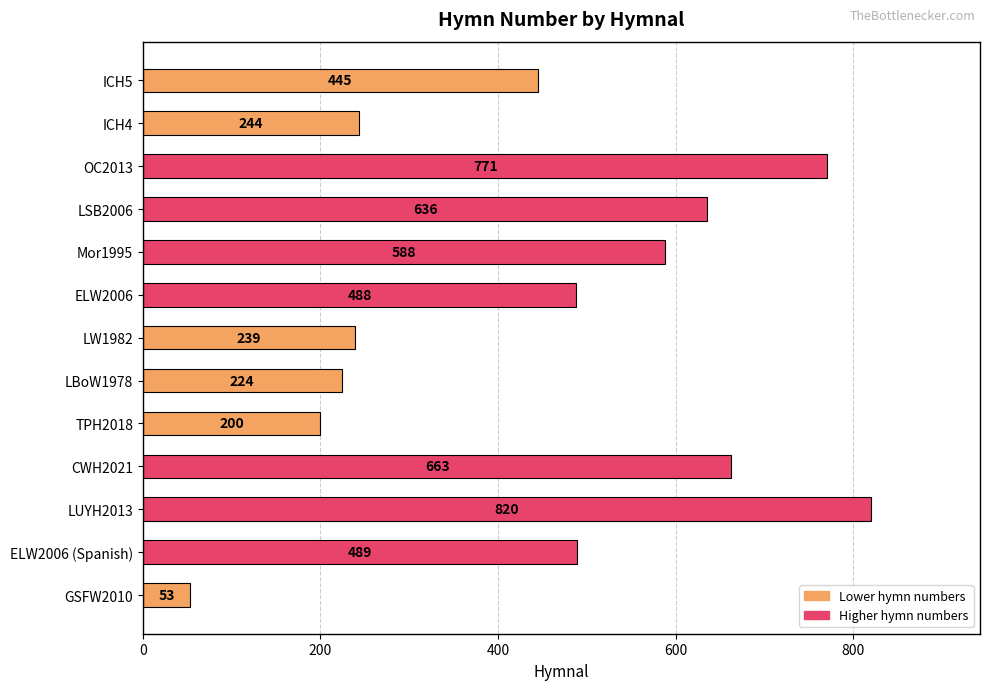

What is the change in value from TPH2018 to ICH4?

+44